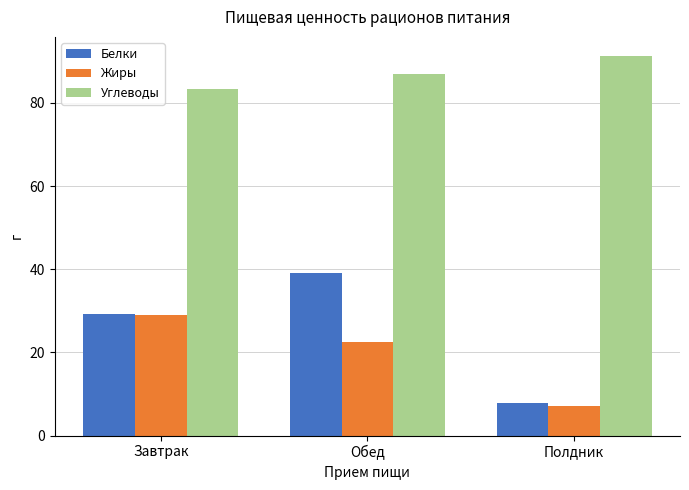

Which series has the largest range (max minus min)?

Белки